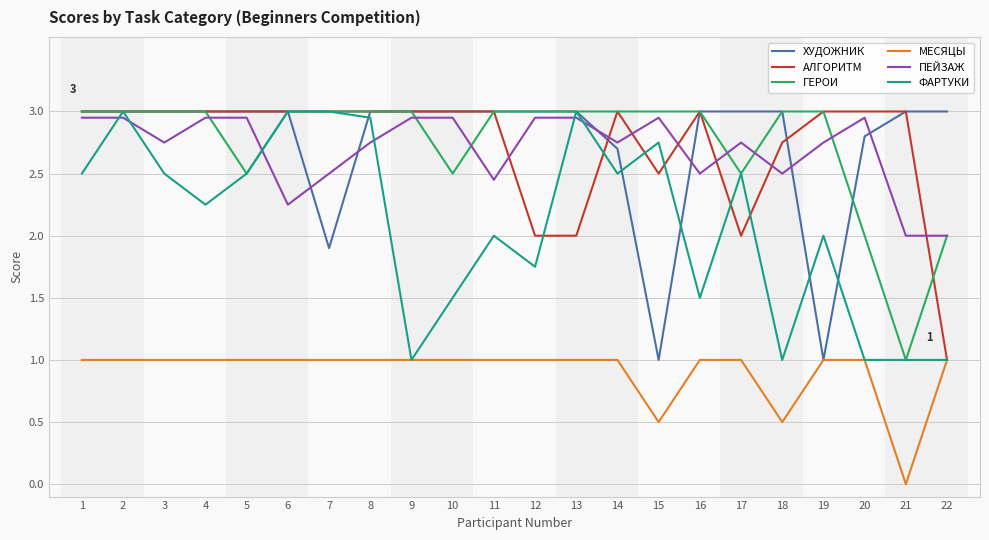

The ПЕЙЗАЖ series shows 2.8 at 17. True or false?

True